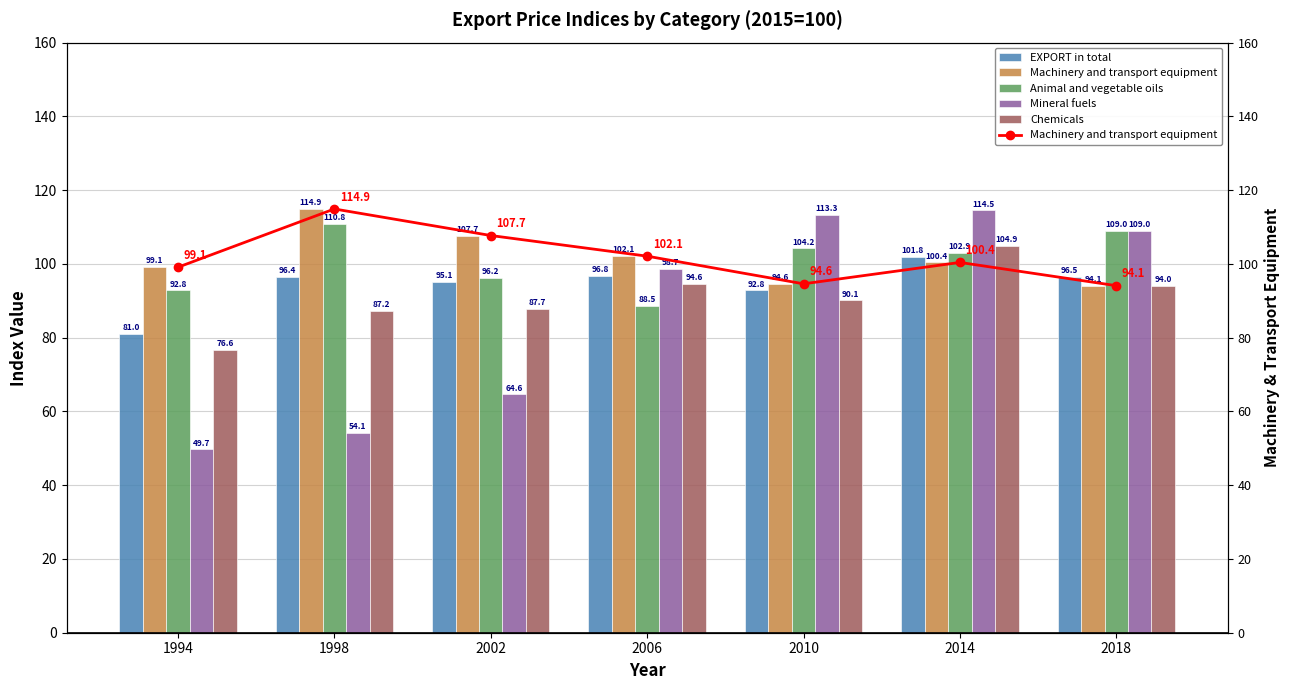

How many groups of bars are there?

7